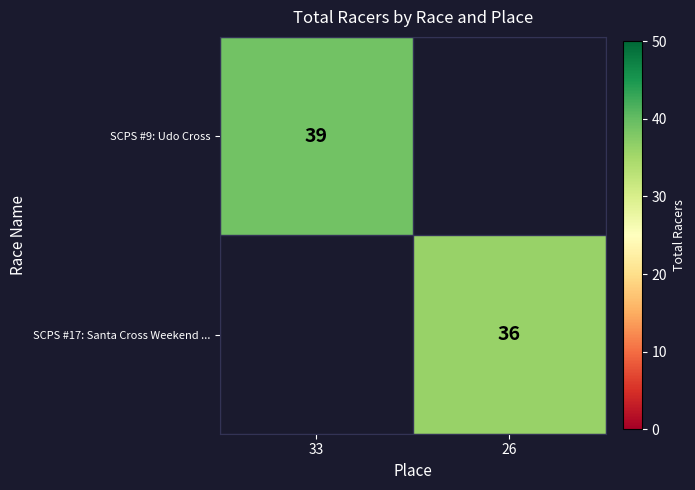

True or false: SCPS #9: Udo Cross has a value of 39 at 33.

True